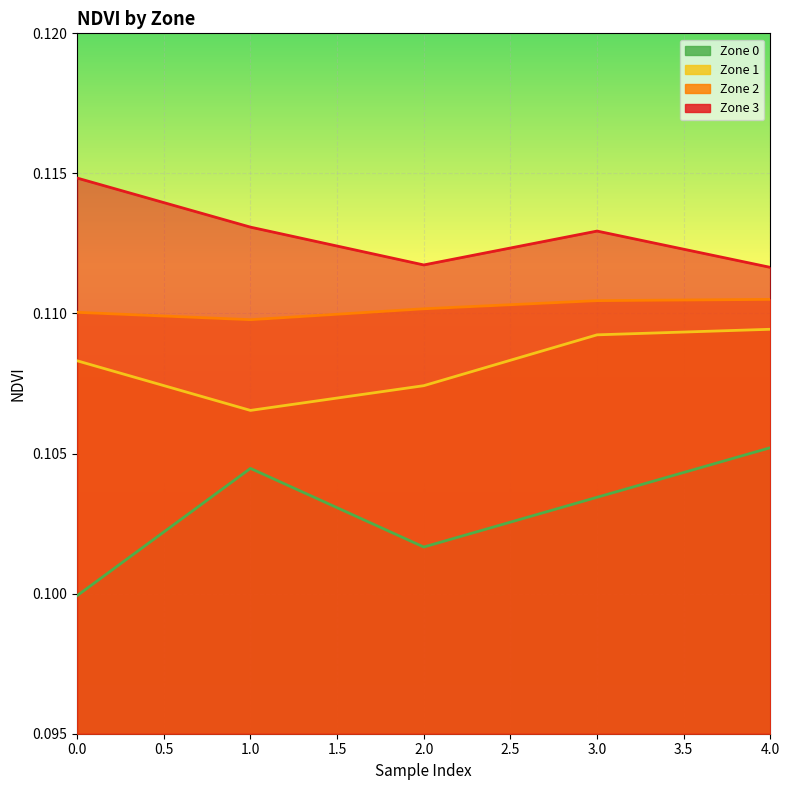

True or false: Zone 0 and Zone 2 cross at least once.

False